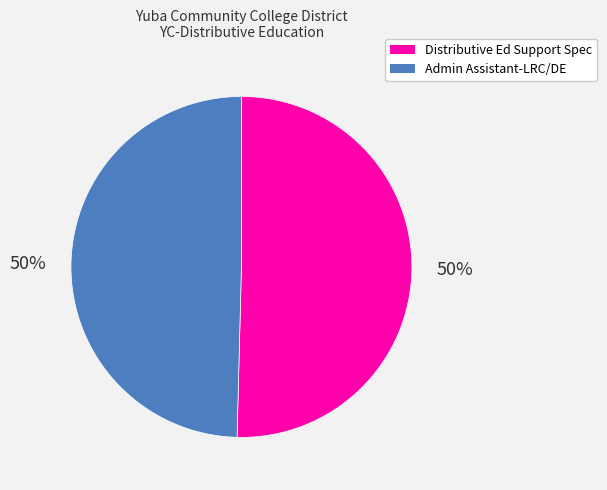

How many segments does this pie chart have?

2